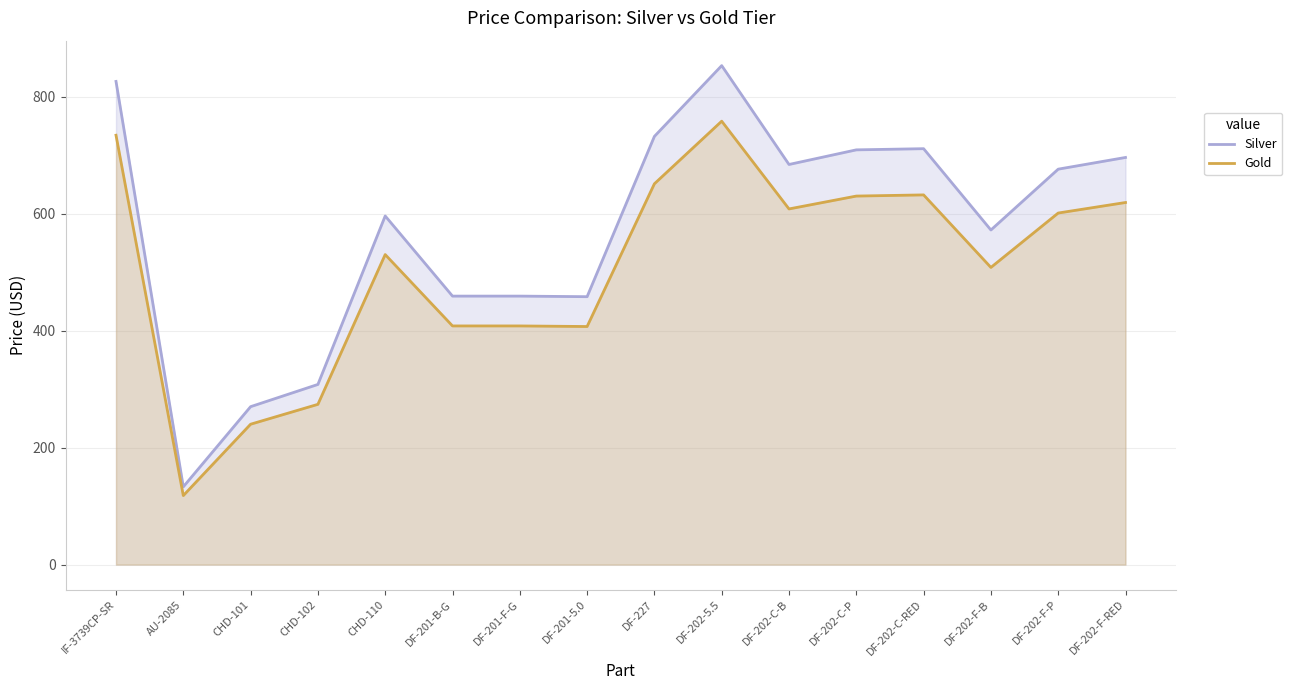

What is the value of the Gold point at the 14th from the left?

508